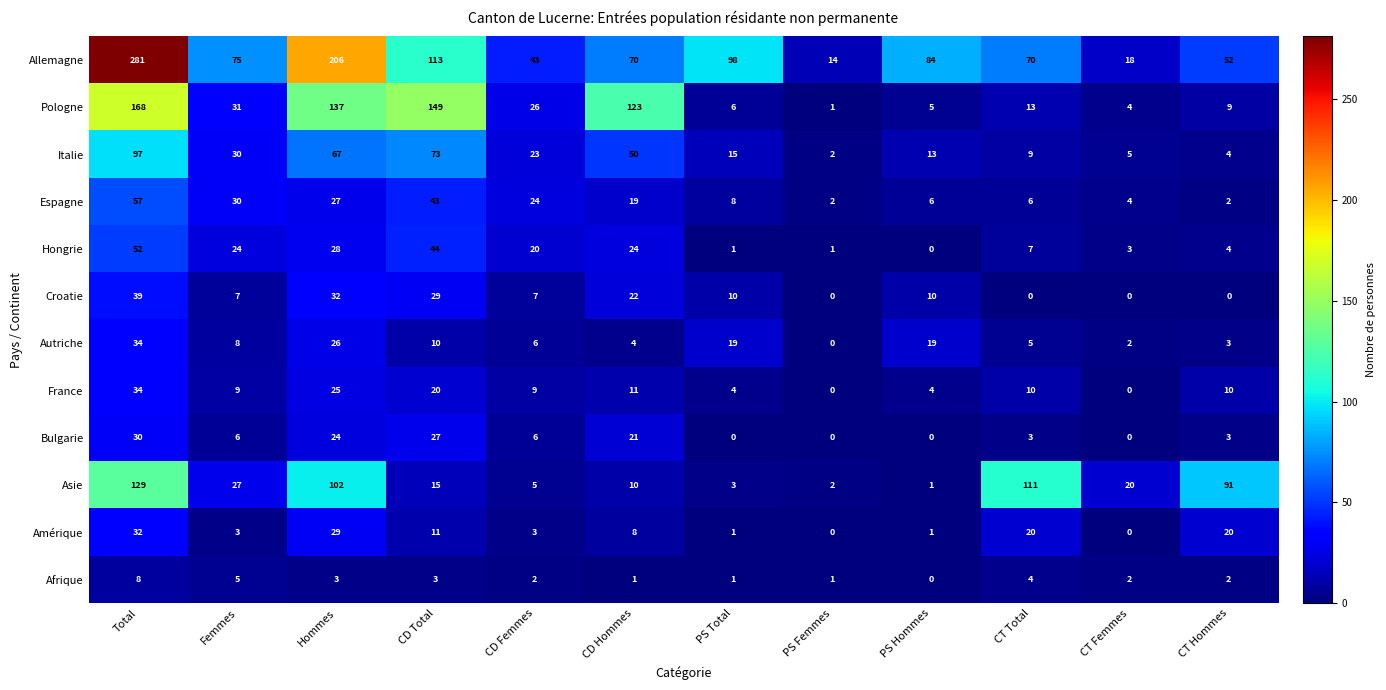

Between Total and PS Hommes, which series saw the biggest shift?

Allemagne